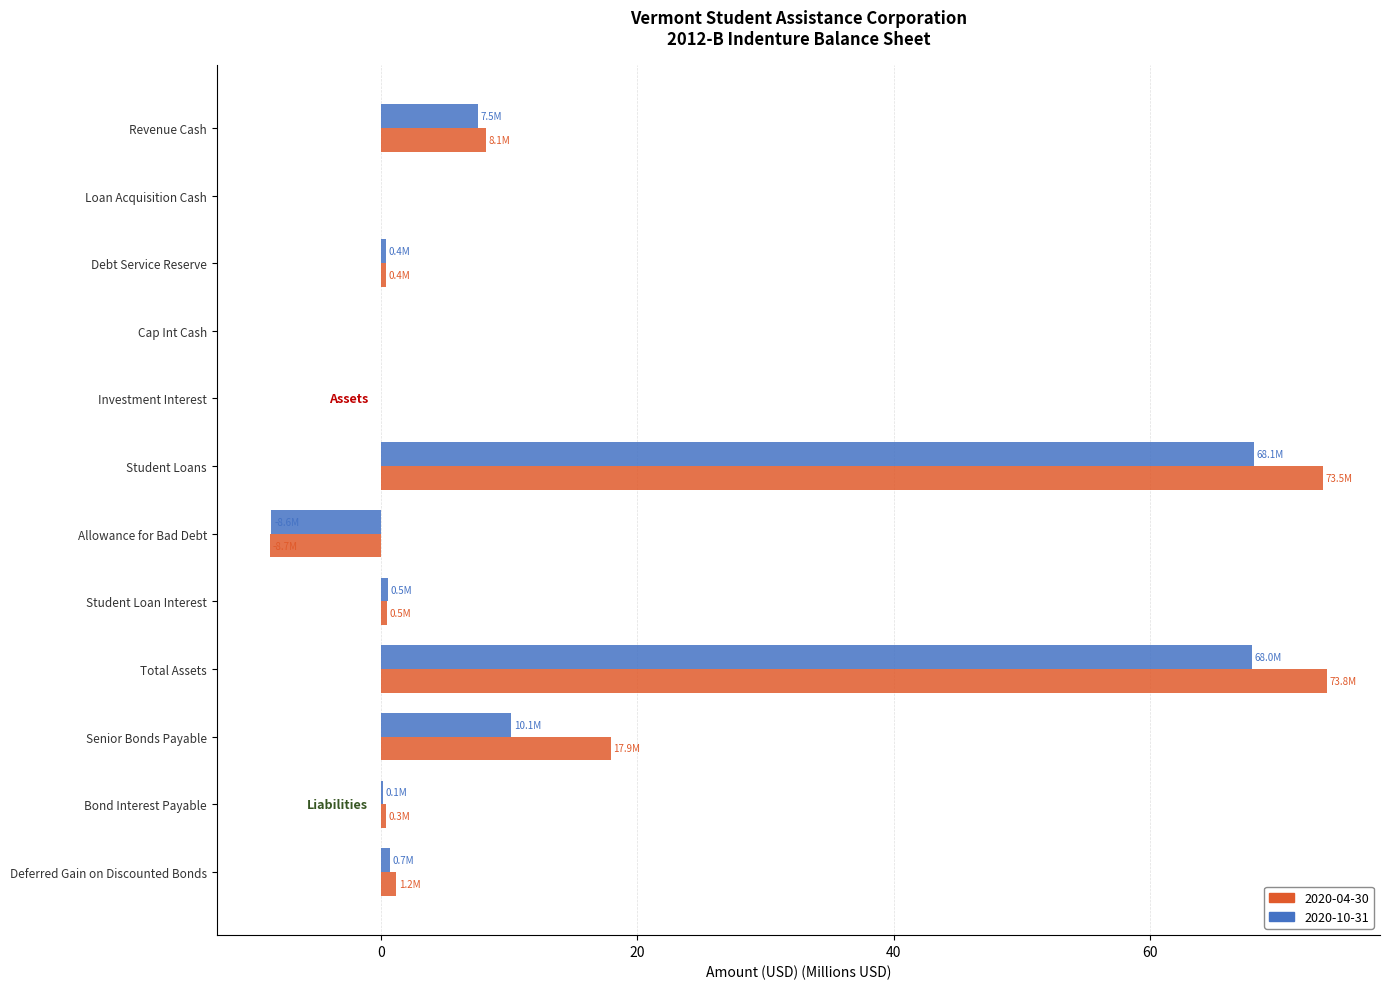

Which series changed the most between Cap Int Cash and Total Assets?

2020-04-30